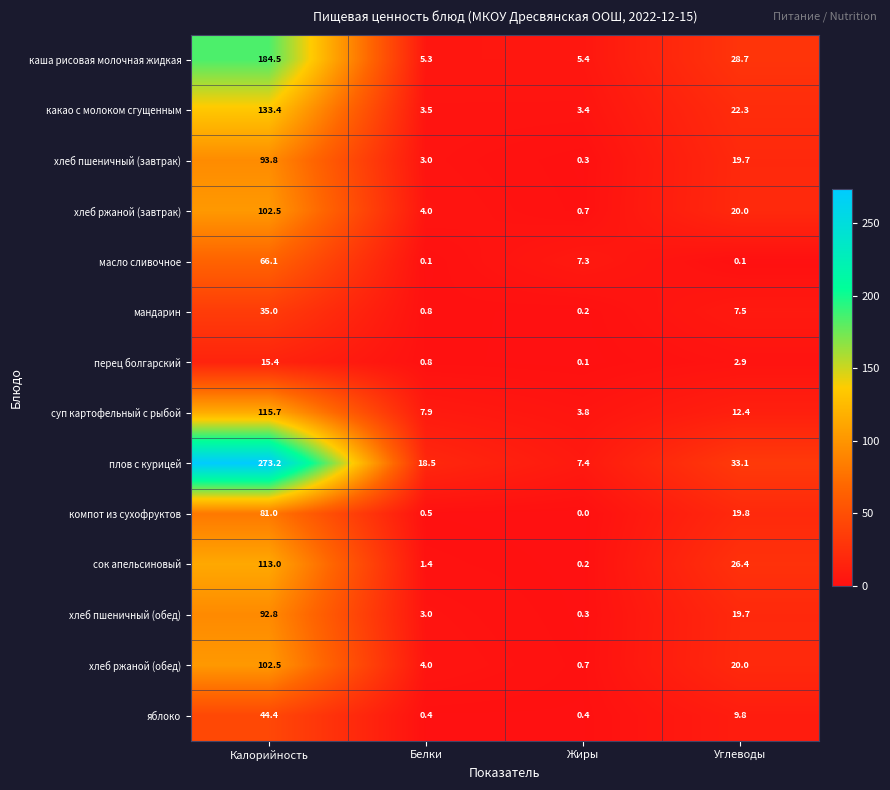

What is the total value across all series at Белки?

53.2